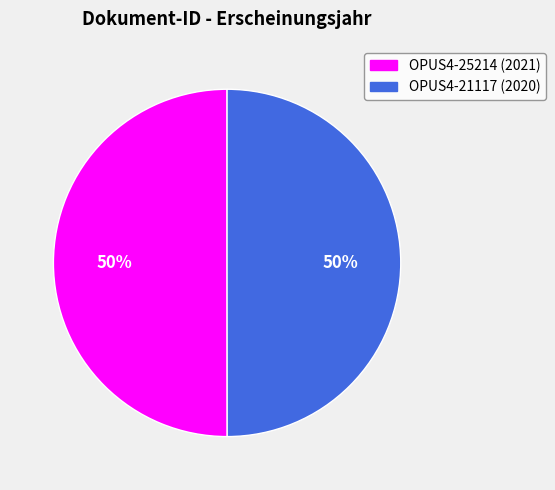

True or false: OPUS4-25214 accounts for 41% of the total.

False